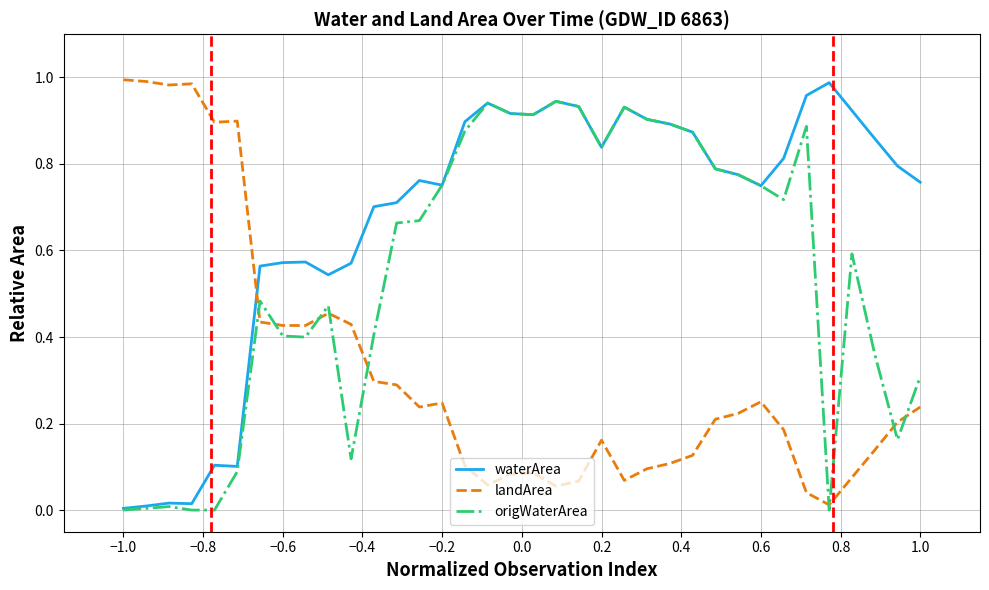

Rank the series by their average value, from lowest to highest.

landArea, origWaterArea, waterArea